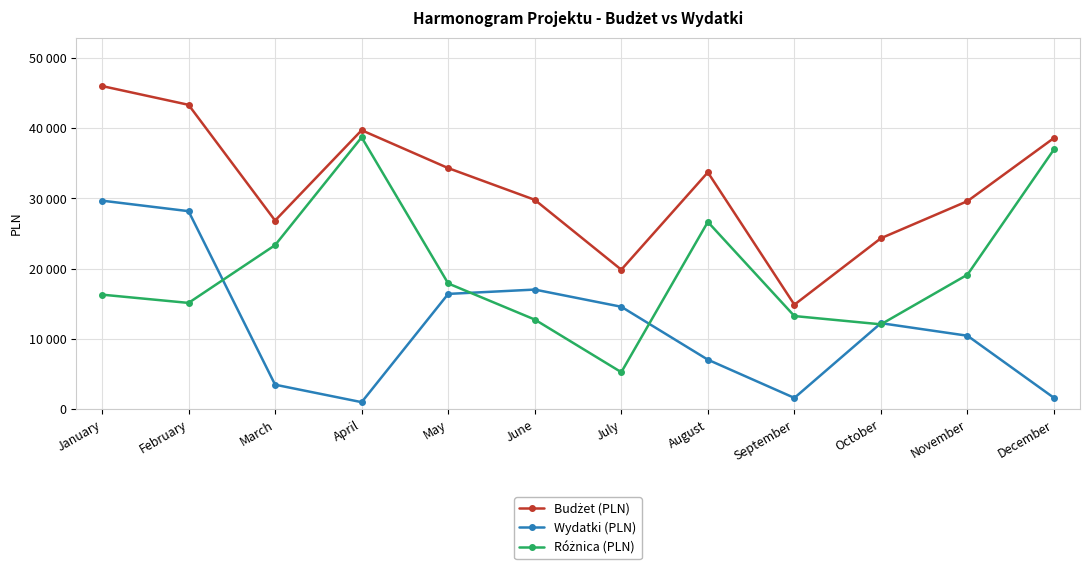

Does the chart have visible grid lines?

Yes